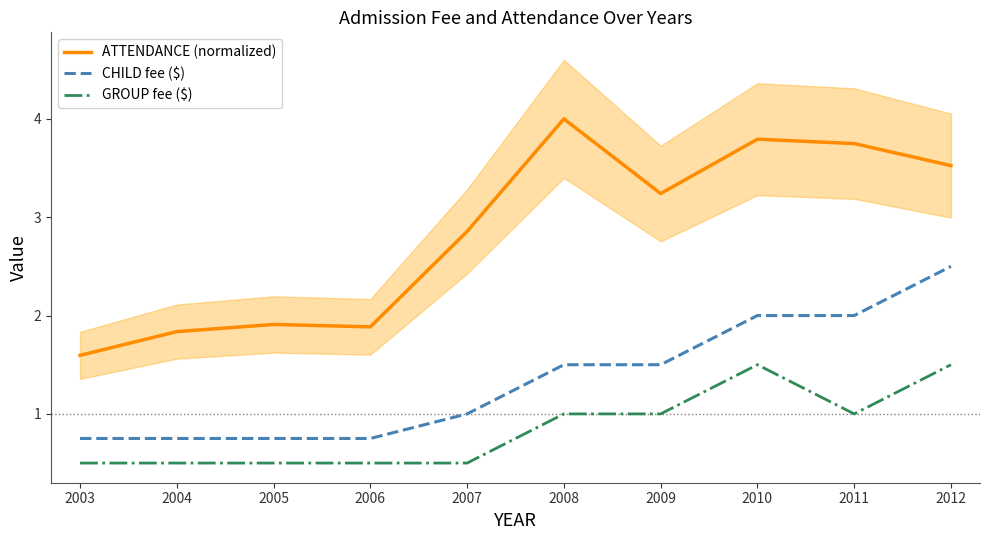

What is the difference between the second highest and minimum values in the CHILD fee ($) series?

1.2